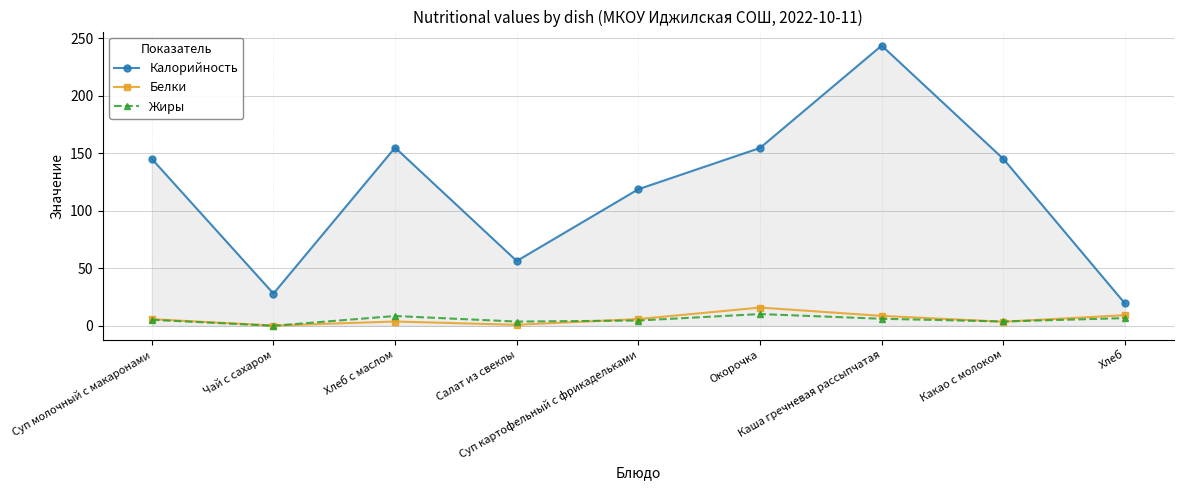

Which series has the largest total across all categories?

Калорийность